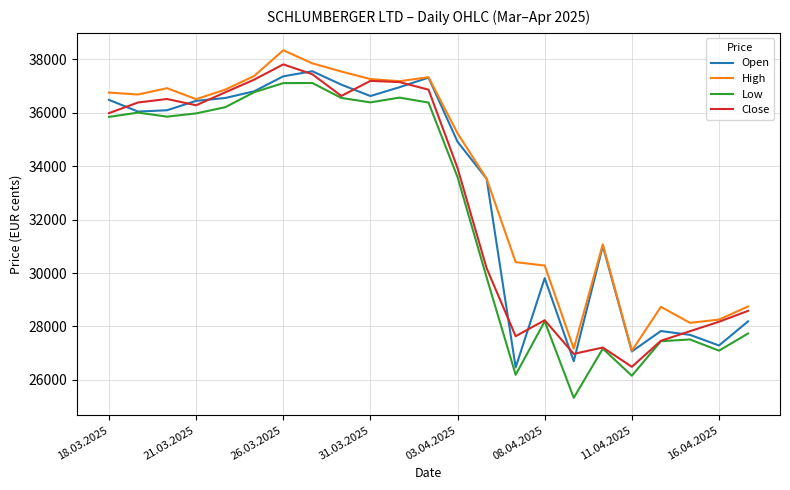

What is the minimum value shown in the chart?

25329